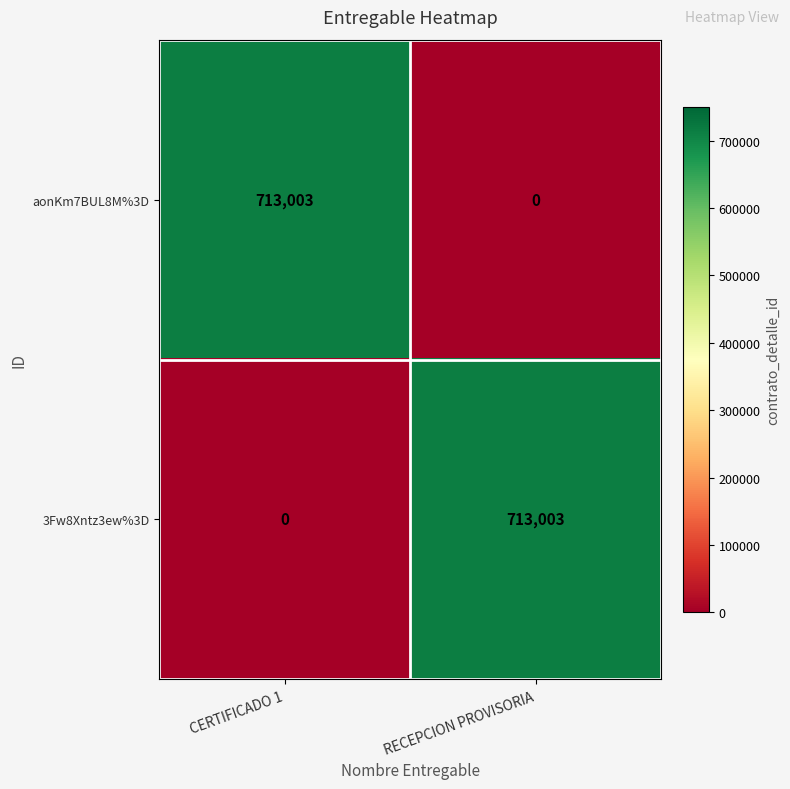

At which label does 3Fw8Xntz3ew%3D reach its peak?

RECEPCION PROVISORIA